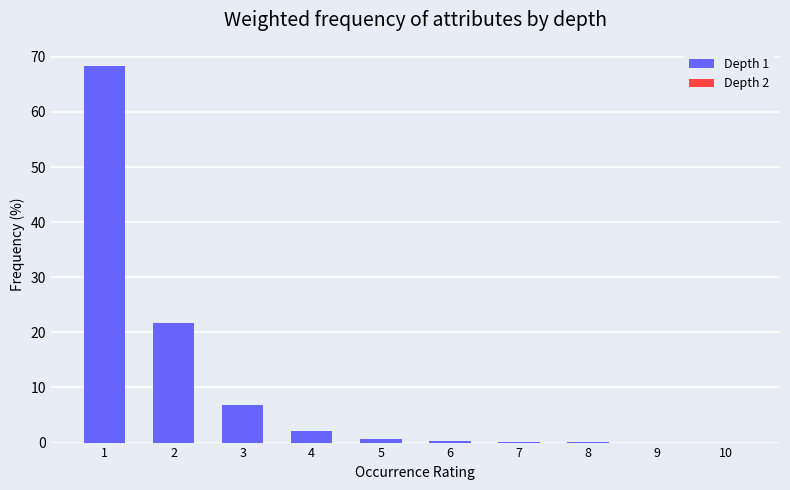

The chart shows a value of 0.1 at 7. True or false?

True